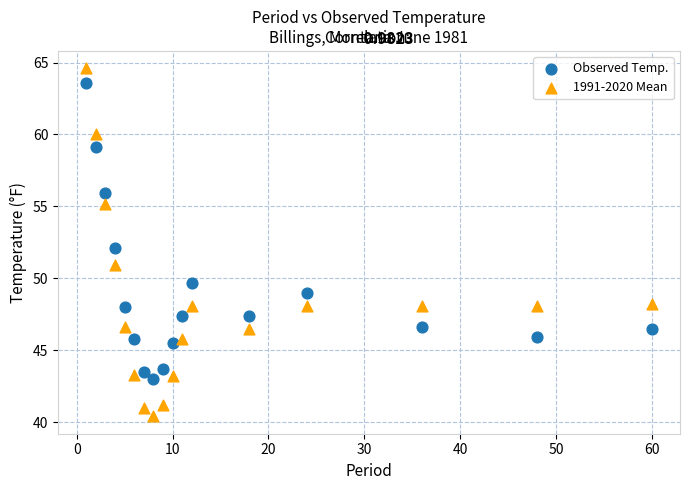

Across all data points, what is the range of Y values (max minus min)?

24.2